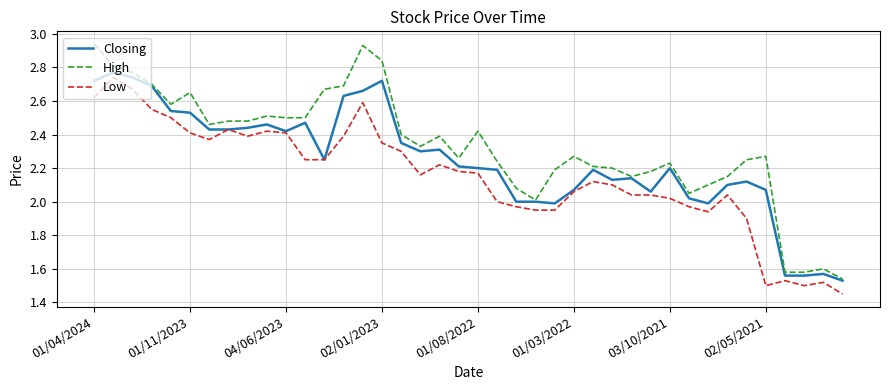

What are all the series names shown in the legend?

Closing, High, Low